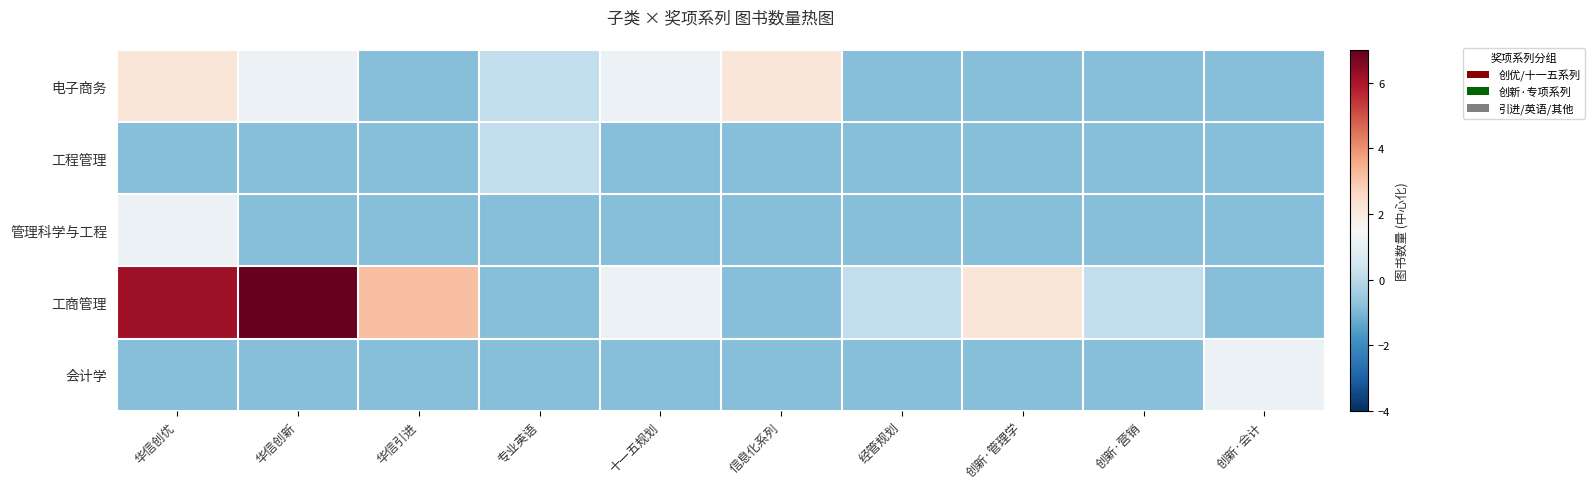

Count the number of data series in this chart.

5